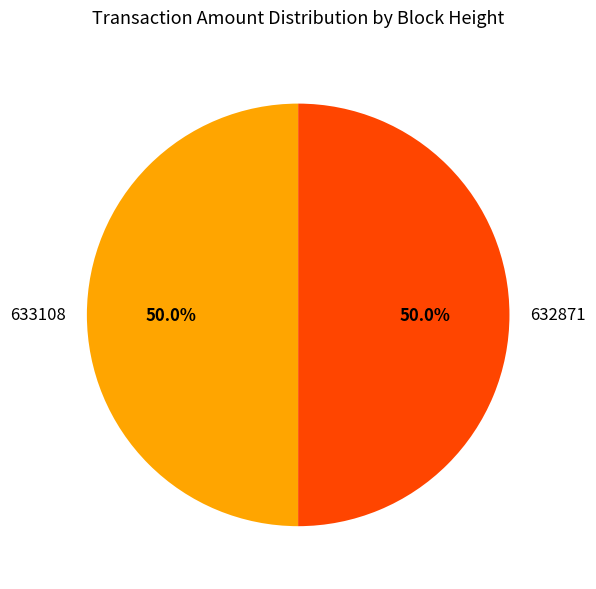

What percentage is the 633108 slice, to the nearest percent?

50%